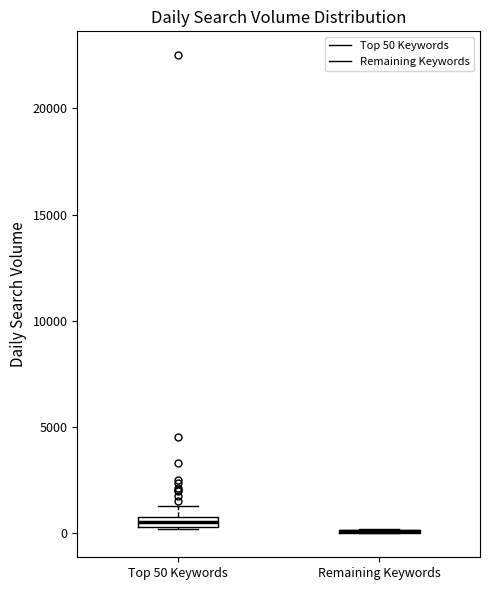

Where does the upper whisker of the box for Top 50 Keywords end on the y-axis? The values are not printed on the chart, so give them approximately, as read against the axis.

1500